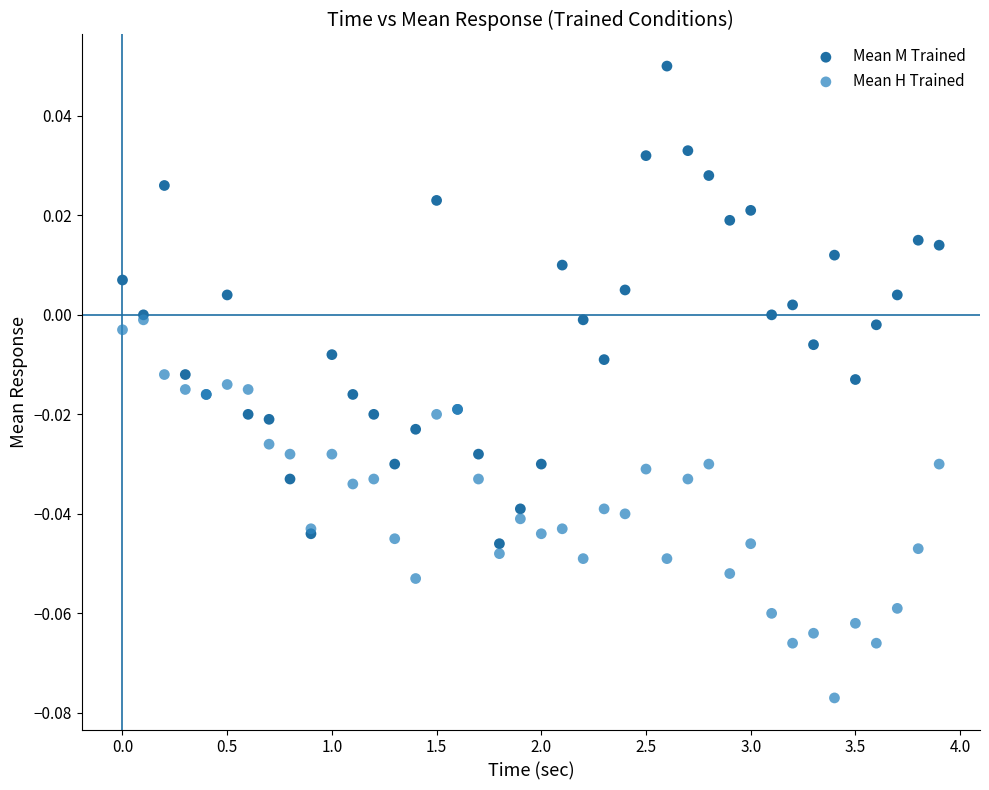

Which series has the widest spread of Y values?

Mean M Trained